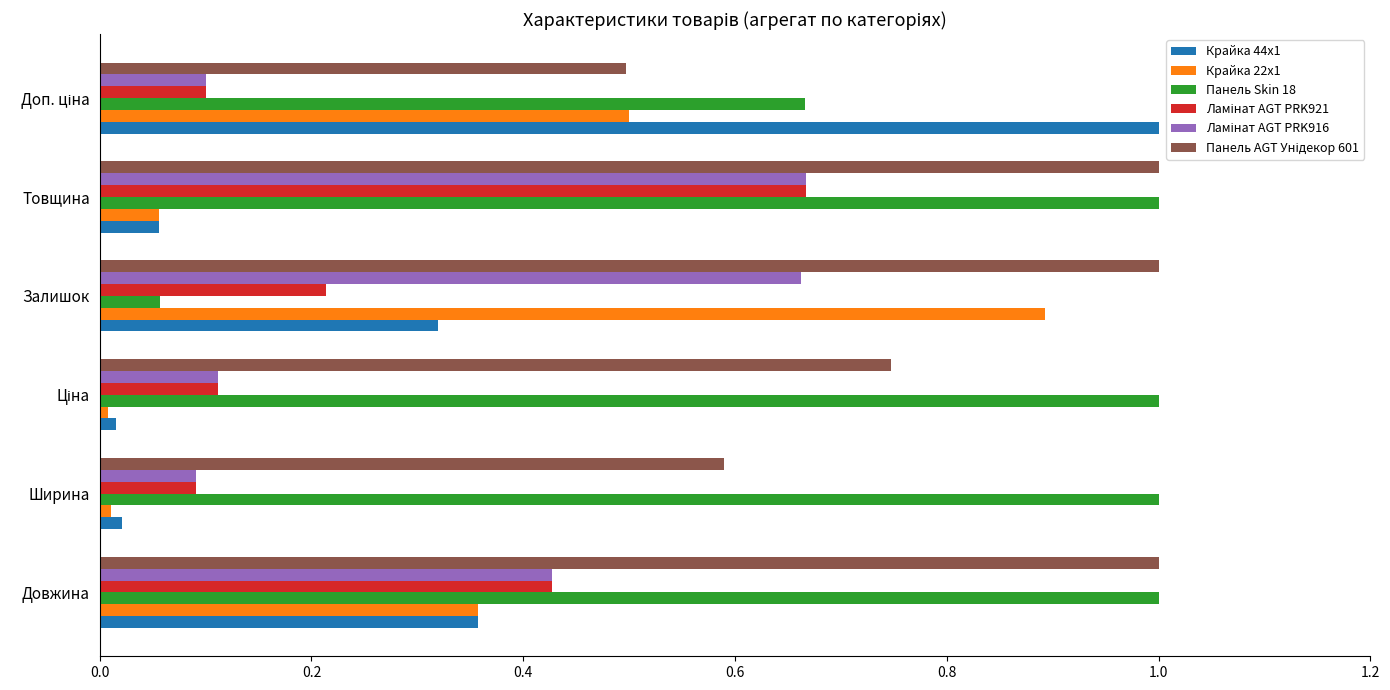

What is the spread (max minus min) of values at Залишок?

0.9